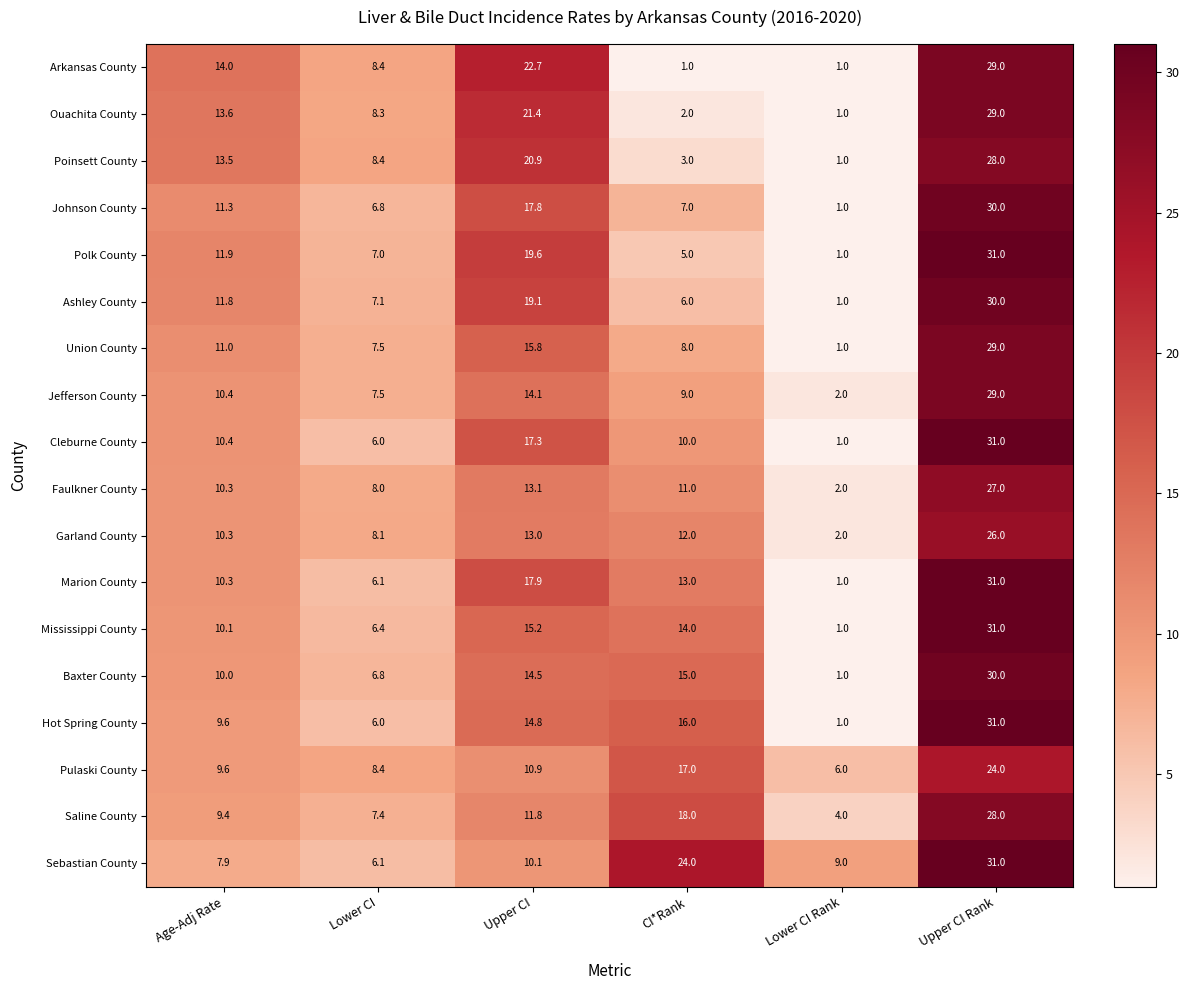

What is the lowest value of the Union County series?

1.0